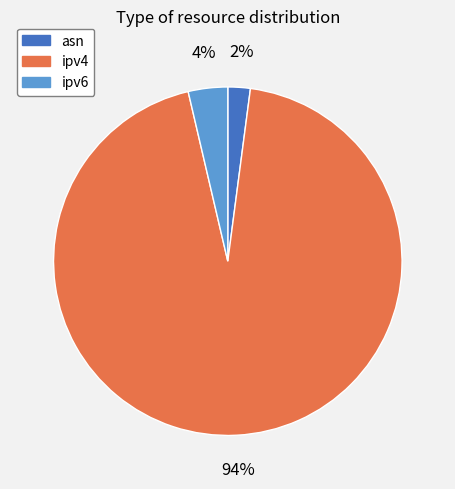

Is there any slice that represents more than half of the pie?

Yes